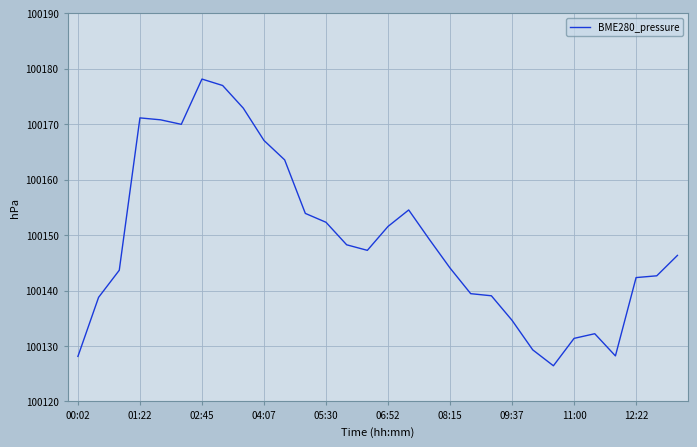

What is the difference between the maximum and minimum values?

51.7